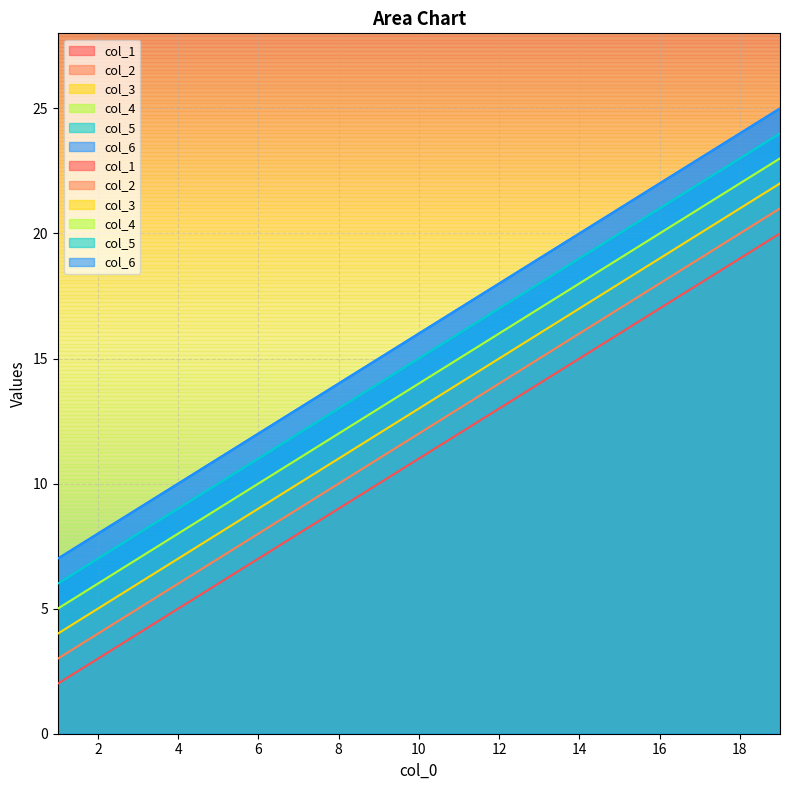

At which category does the chart reach its peak across all series?

19